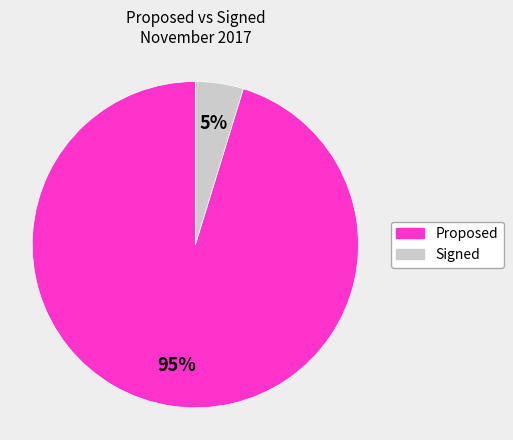

Is there any slice that represents more than half of the pie?

Yes